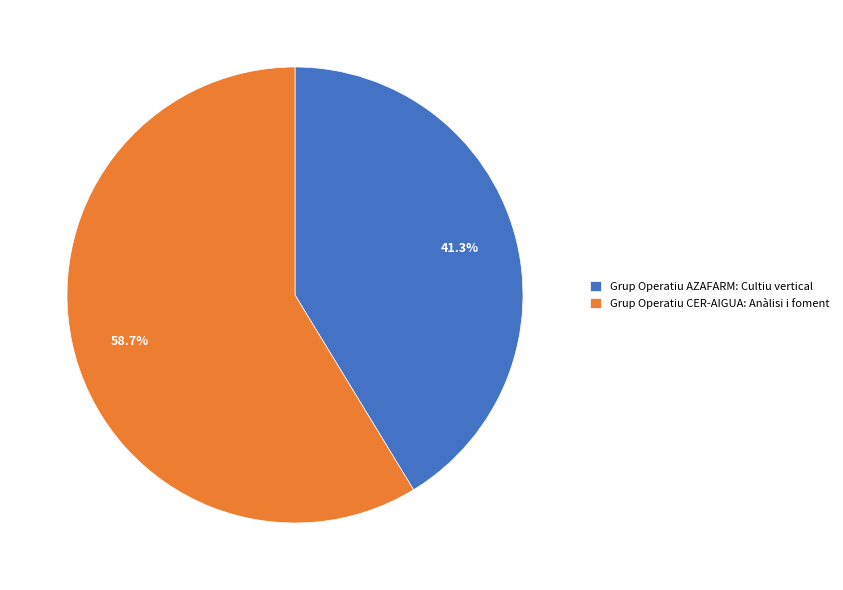

What is the largest slice in the pie chart?

Grup Operatiu CER-AIGUA: Anàlisi i foment